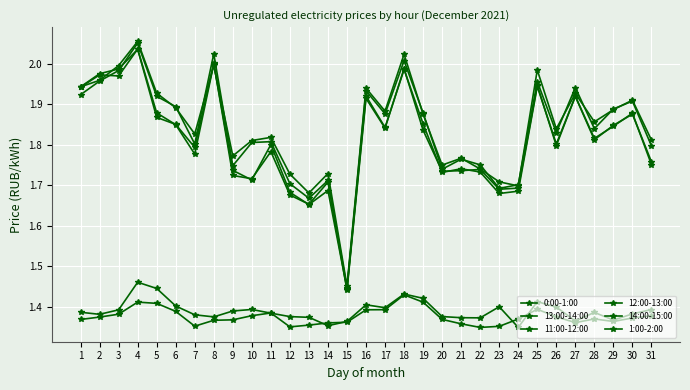

True or false: 14:00-15:00 has a value of 1.8 at 11.

True